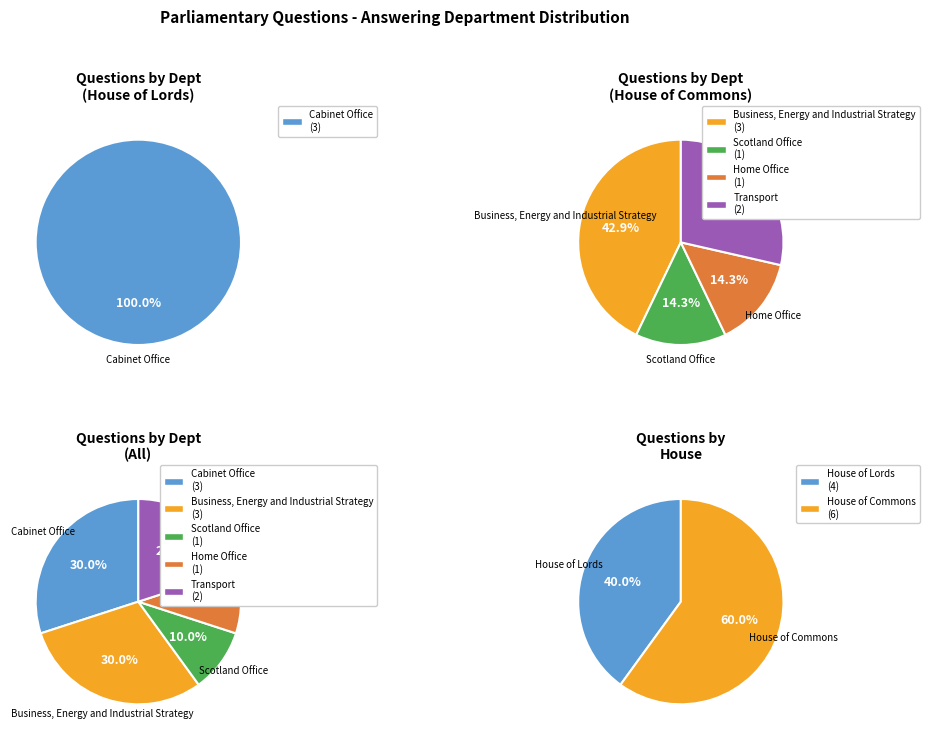

What portion of the pie excludes Business, Energy and Industrial Strategy?

70.0%